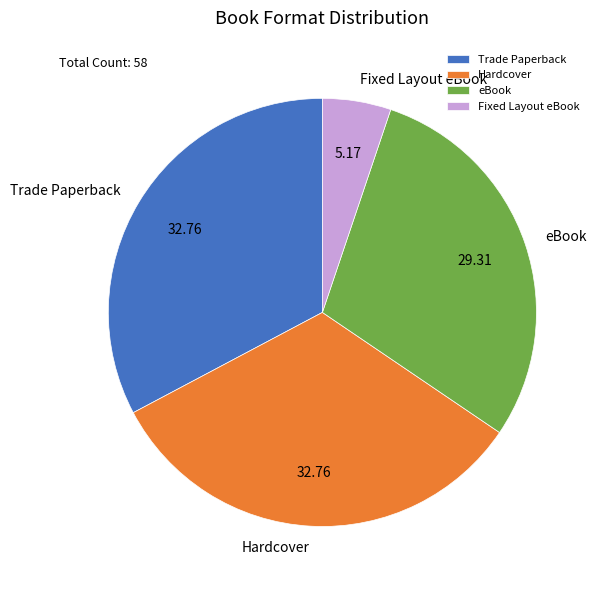

Is there any slice that represents more than half of the pie?

No